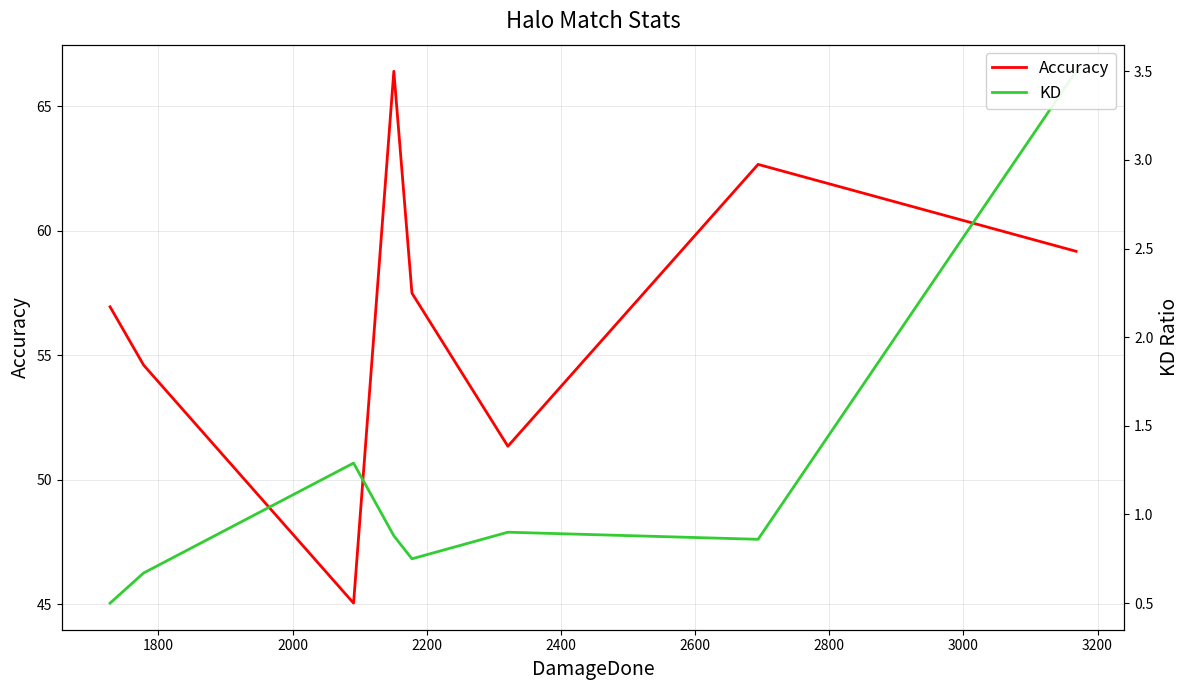

Reading left to right, transcribe all the data shown in this chart.

Accuracy: 57.0	54.6	45.0	66.4	57.5	51.4	62.7	59.2
KD: 0.5	0.7	1.3	0.9	0.8	0.9	0.9	3.5